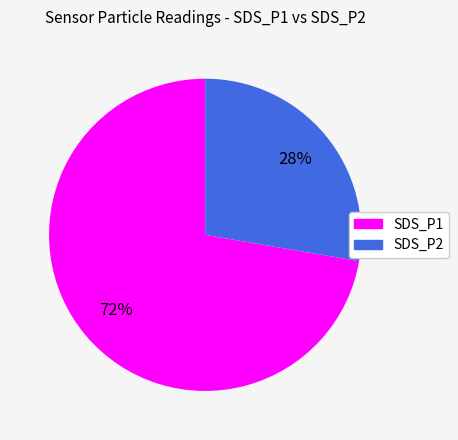

What is the ratio of the value at SDS_P2 to the value at SDS_P1?

0.4